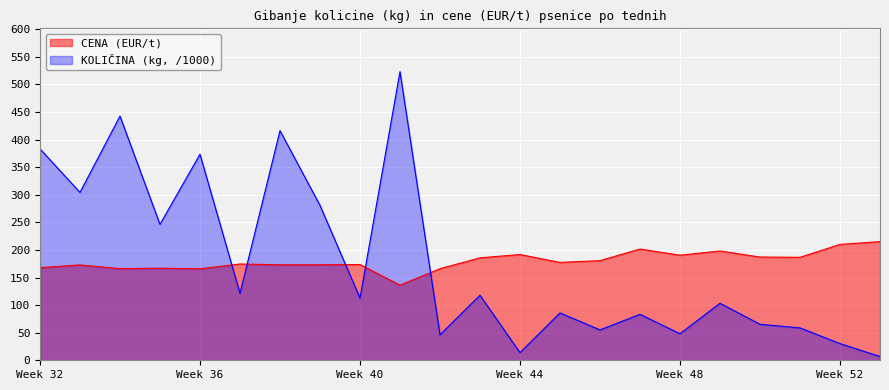

True or false: KOLICINA_scaled has a value of 26.8 at 37.

False